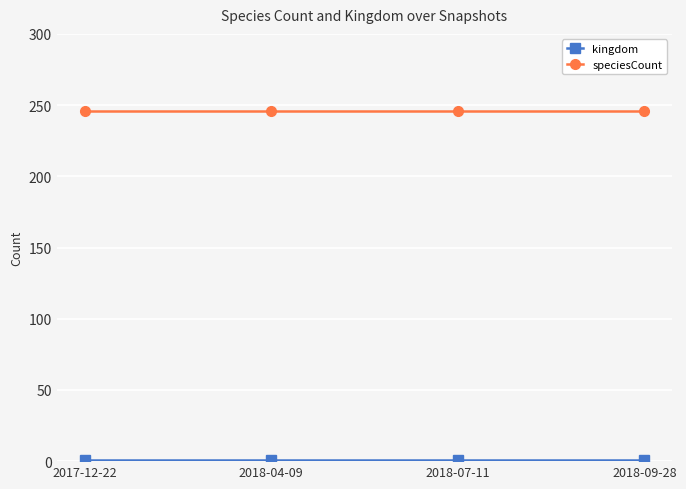

What is the label of the 2nd point from the right?

2018-07-11